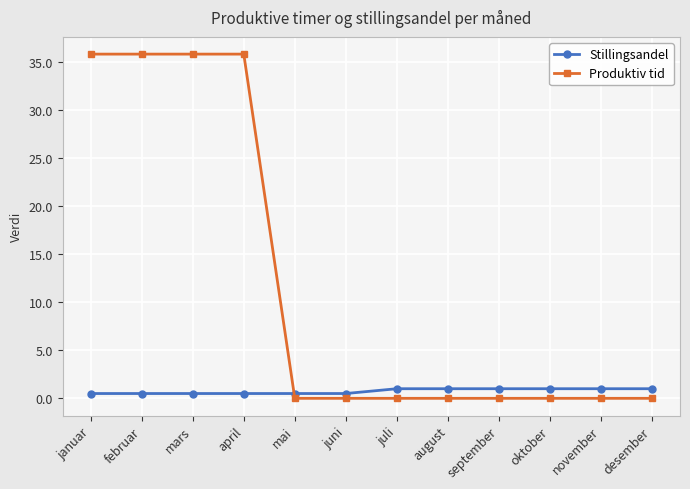

At how many categories does at least one series exceed 34?

4